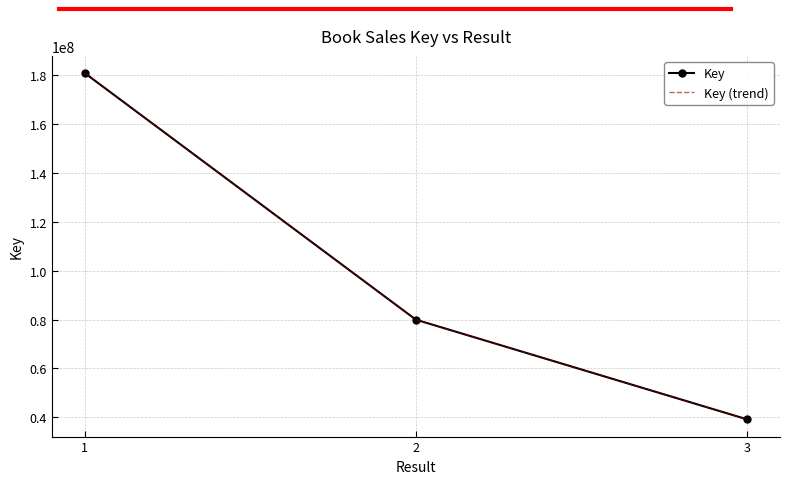

How many Key (trend) values are between 39214853 and 180684389?

3